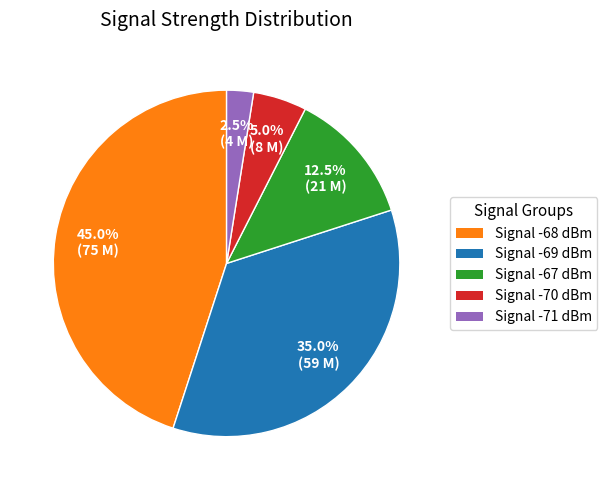

Does any single category account for the majority?

No